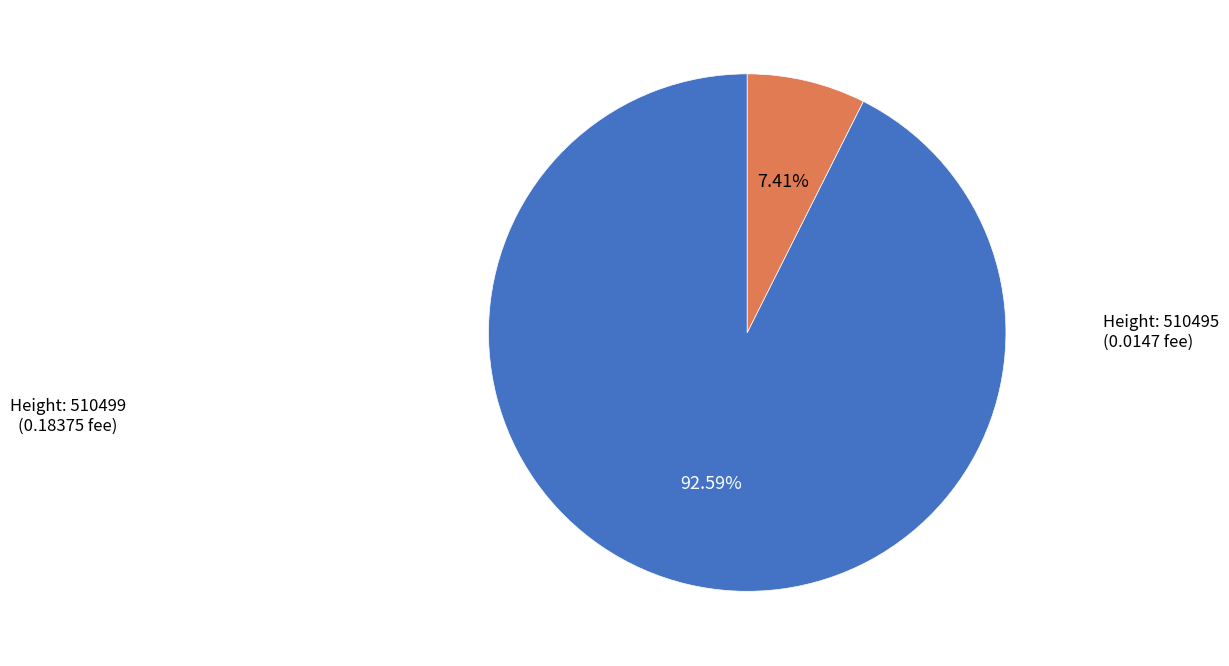

To the nearest percent, what is the average slice percentage?

50%